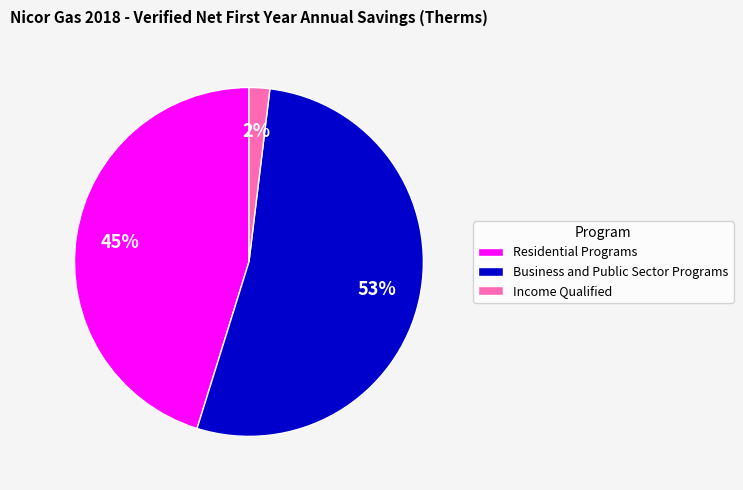

Is it true that Business and Public Sector Programs is 46% of the pie?

False